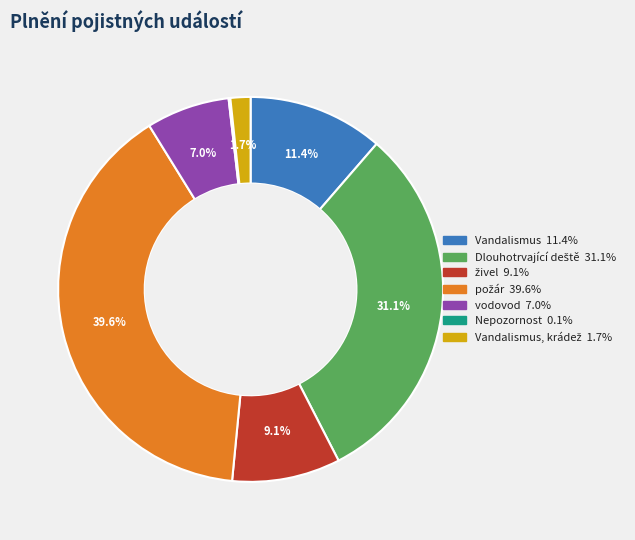

Is there any slice that represents more than half of the pie?

No